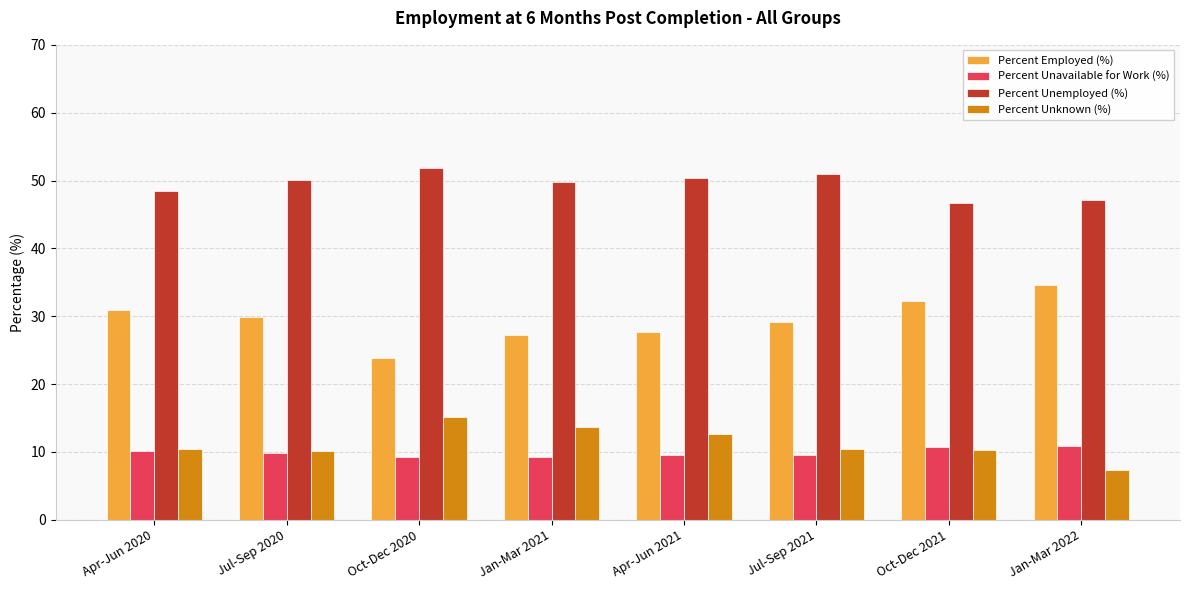

What position from the right is Jan-Mar 2021?

5